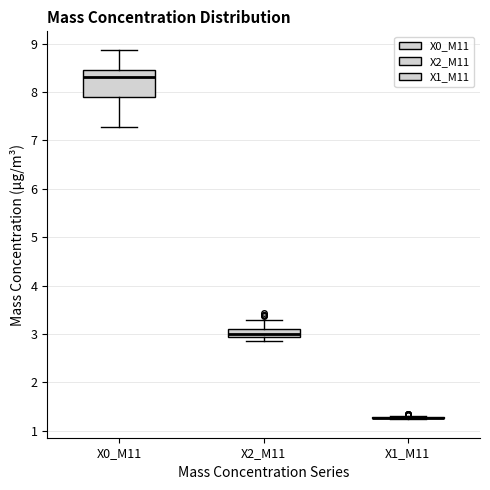

Comparing the boxes themselves (not the whiskers), which one is the tallest?

X0_M11